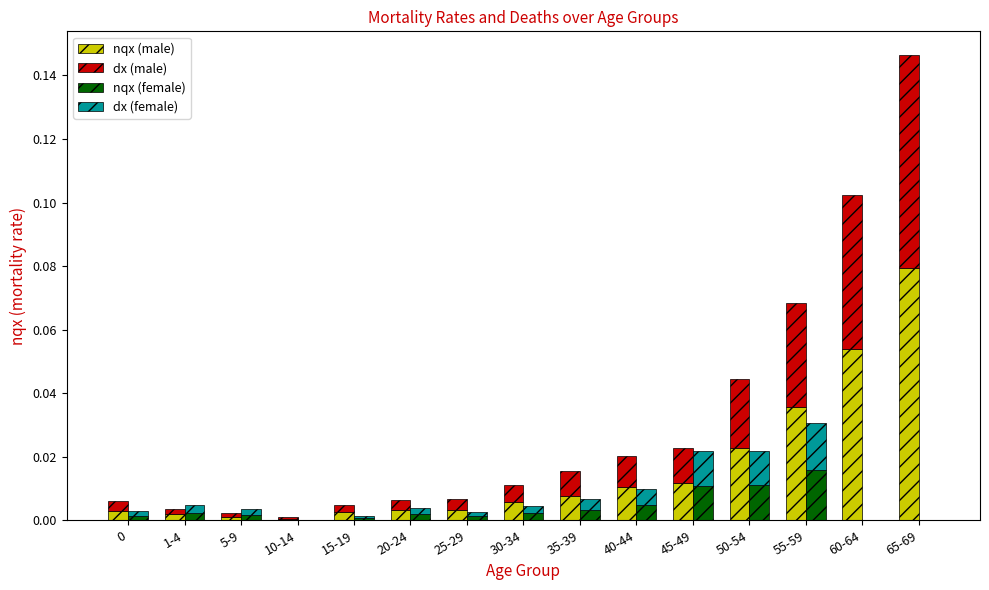

Reading left to right, extract all data points from this chart.

nqx (male): 0.0	0.0	0.0	0.0	0.0	0.0	0.0	0.0	0.0	0.0	0.0	0.0	0.0	0.1	0.1
dx (male): 0.0	0.0	0.0	0.0	0.0	0.0	0.0	0.0	0.0	0.0	0.0	0.0	0.0	0.0	0.1
nqx (female): 0.0	0.0	0.0	0.0	0.0	0.0	0.0	0.0	0.0	0.0	0.0	0.0	0.0	0.0	0.0
dx (female): 0.0	0.0	0.0	0.0	0.0	0.0	0.0	0.0	0.0	0.0	0.0	0.0	0.0	0.0	0.0